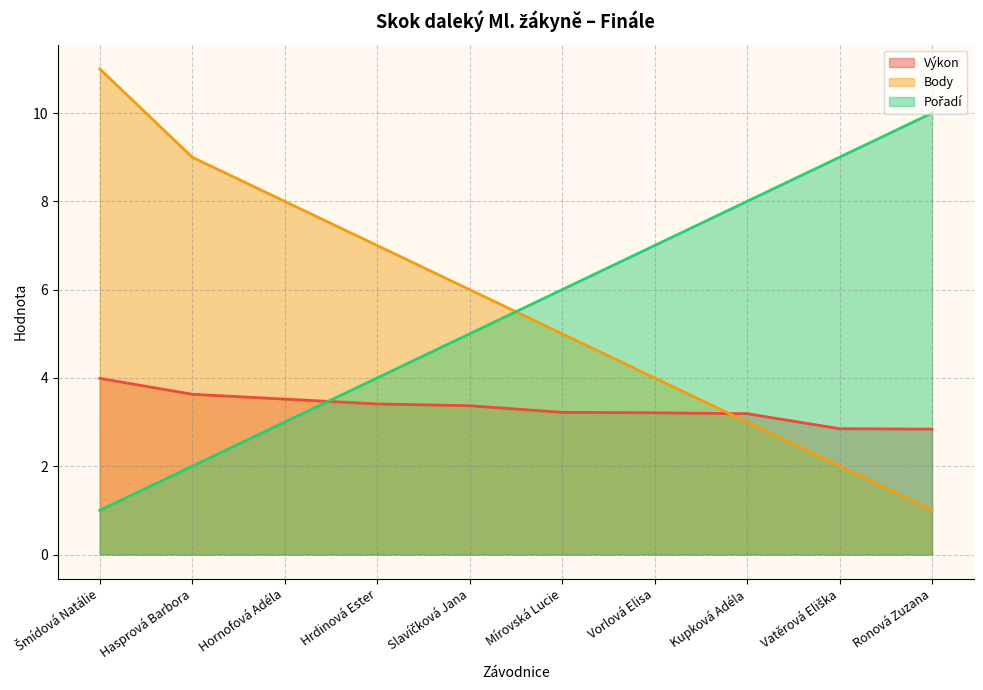

How many lines are shown in the chart?

3